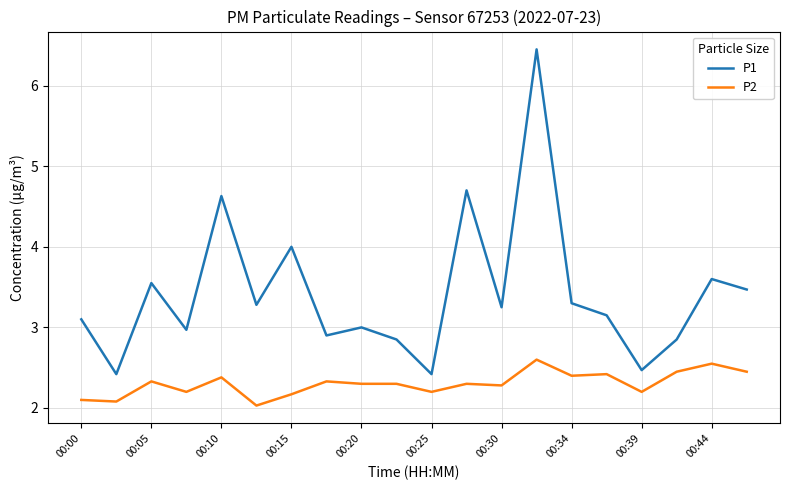

Rank the series by their average value, from highest to lowest.

P1, P2